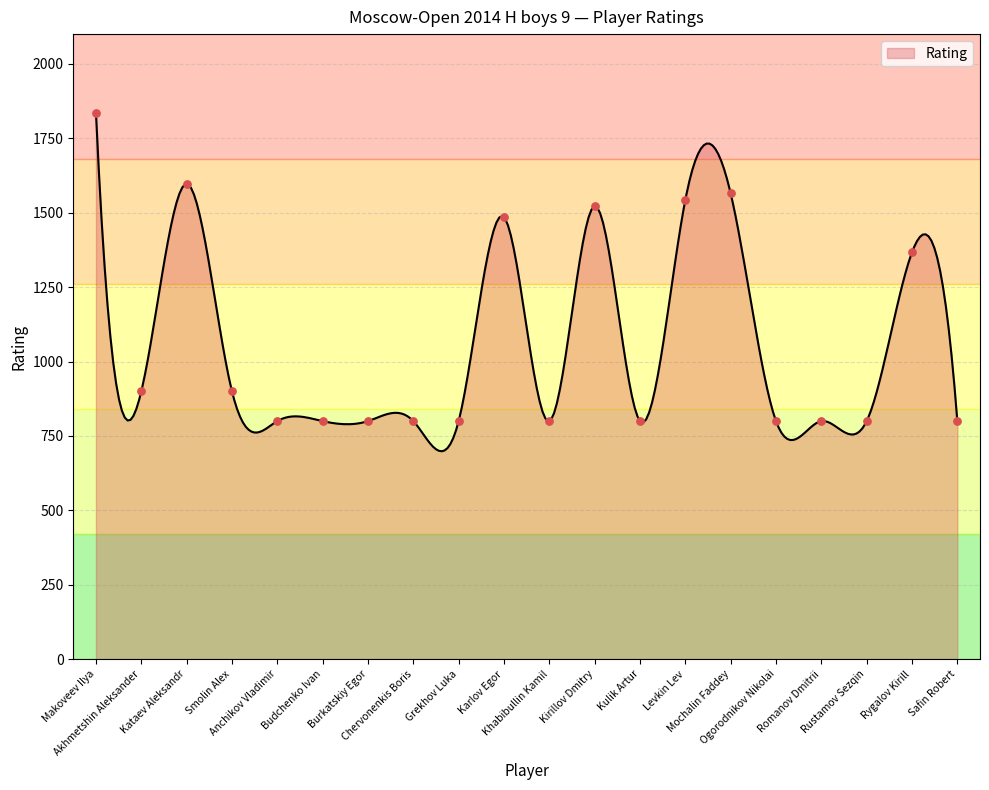

What is the change in value from Kirillov Dmitry to Rustamov Sezqin?

-722